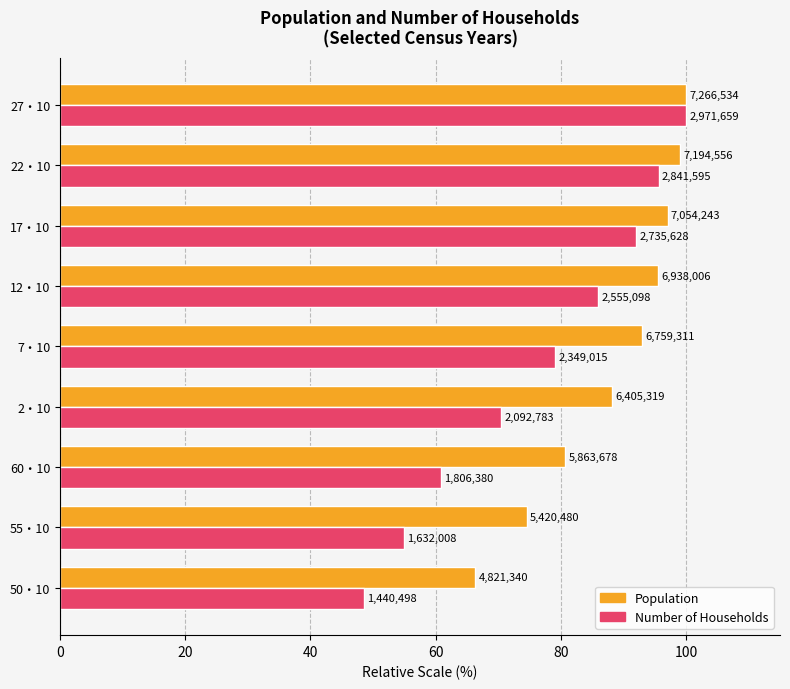

What is the minimum value for Number of Households?

48.5